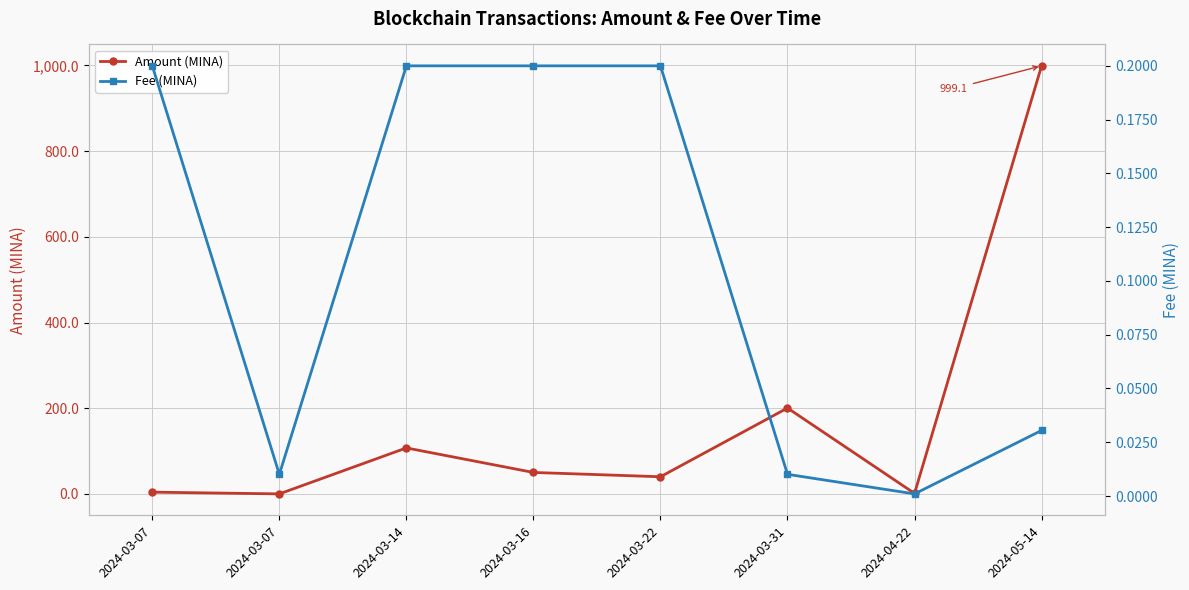

Where do Amount (MINA) and Fee (MINA) first cross each other?

2024-03-07 and 2024-03-07